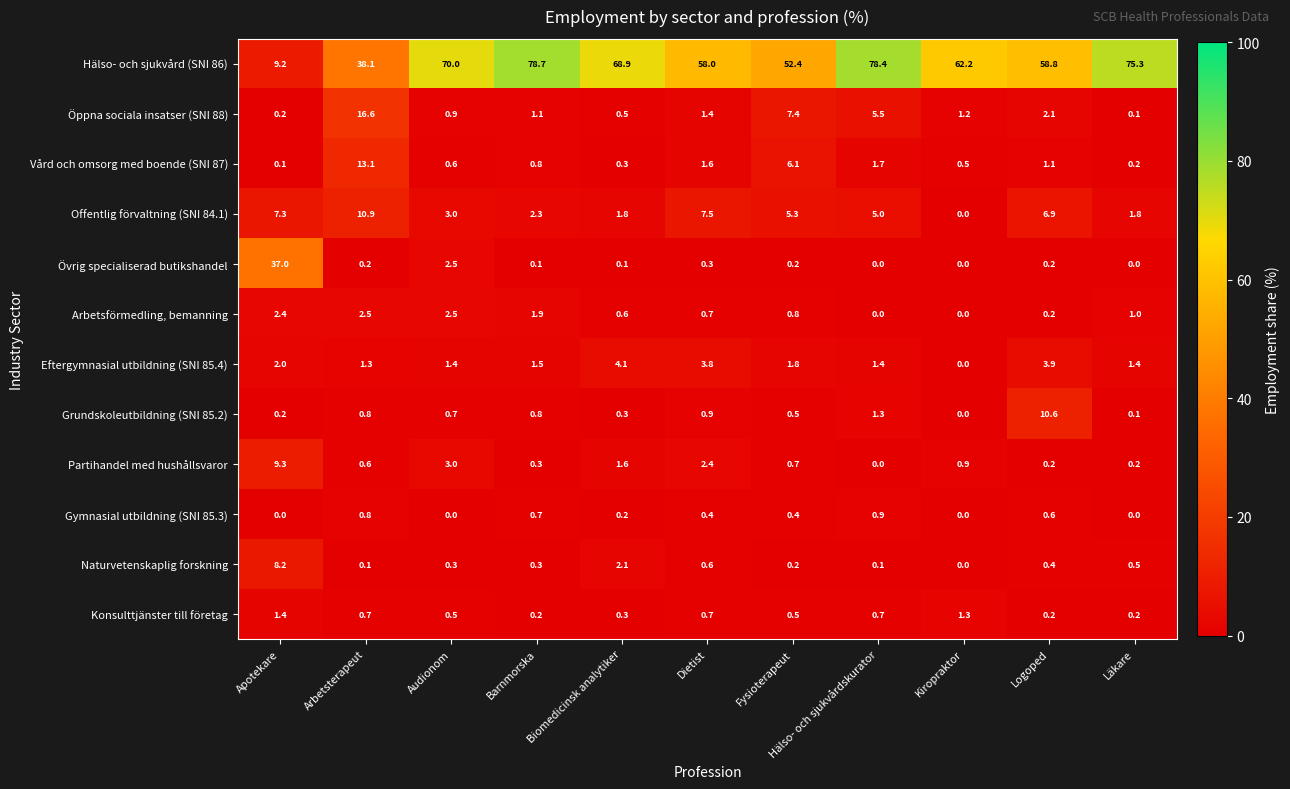

What is the approximate value of Konsulttjänster till företag at Arbetsterapeut?

0.7